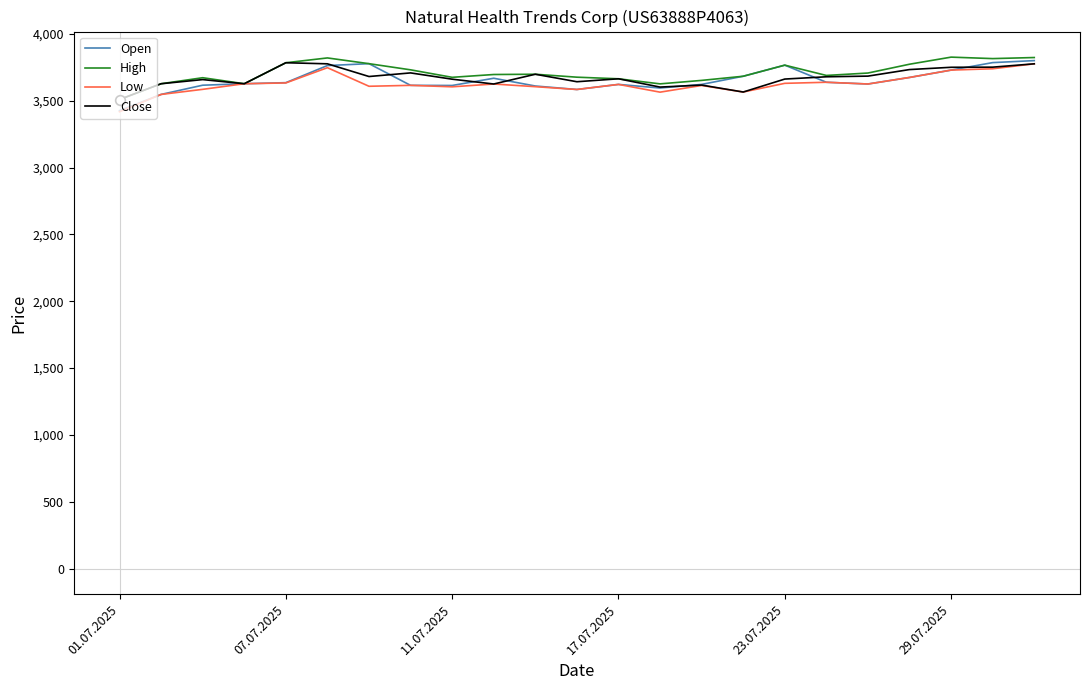

What is the greatest value displayed?

3826